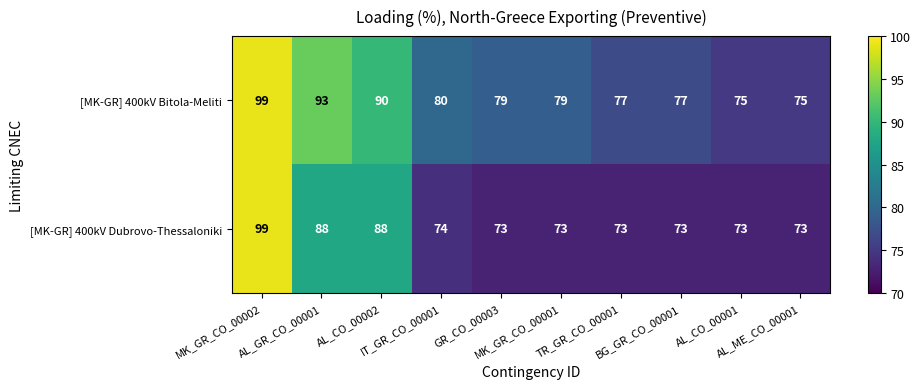

What is the average value of the [MK-GR] 400kV Bitola-Meliti series?

82